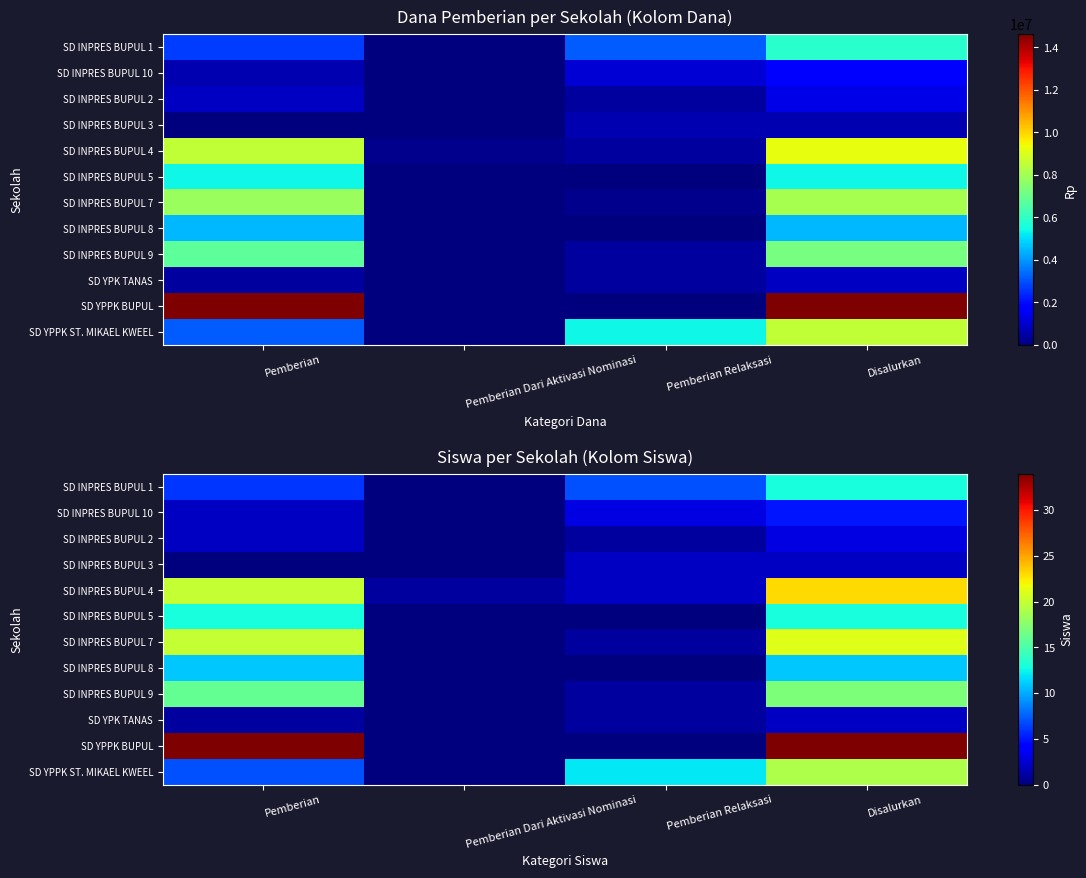

Where is SD INPRES BUPUL 4 nearest to the value 12?

Pemberian